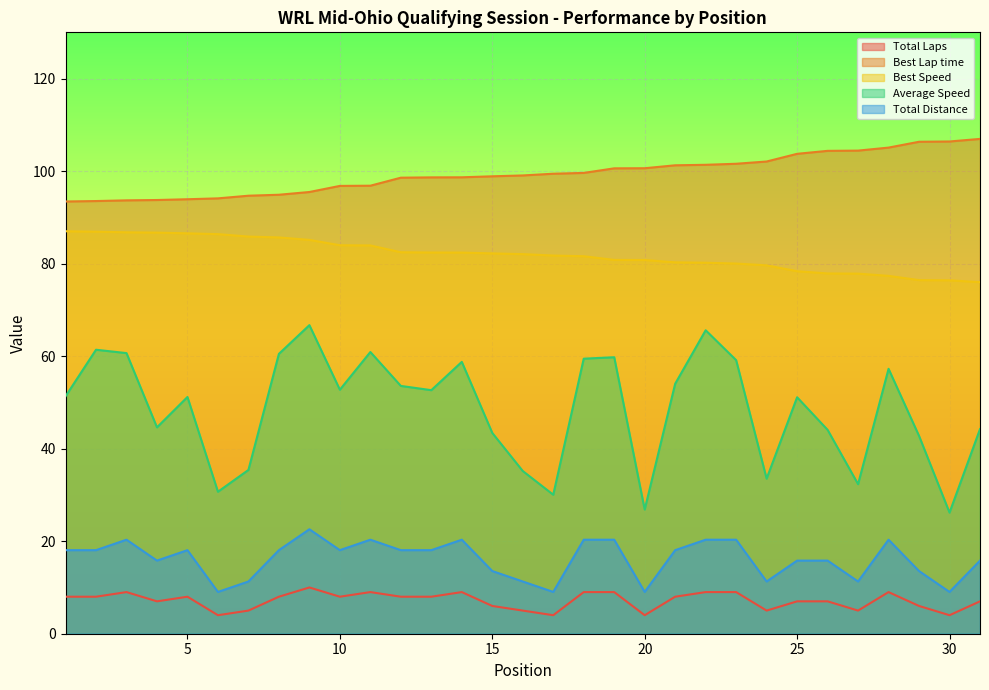

What is the difference between the highest and lowest values at 8?

86.9